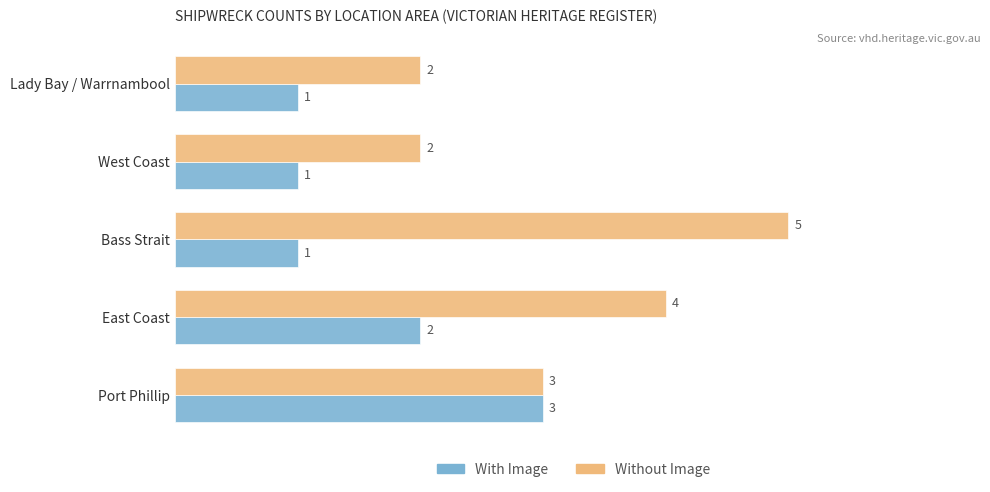

List the series in order of their peak value, lowest first.

With Image, Without Image